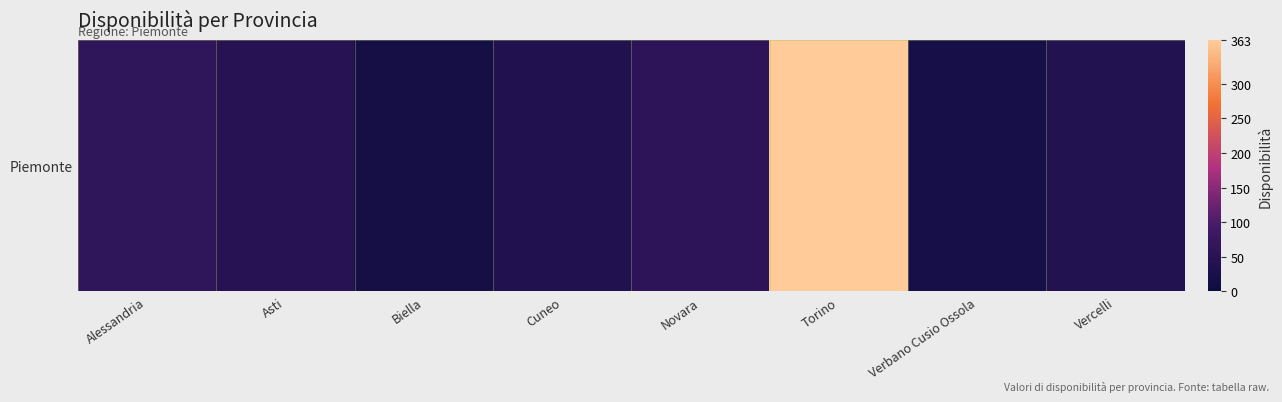

What is the sum of the values at Biella and Torino?

381